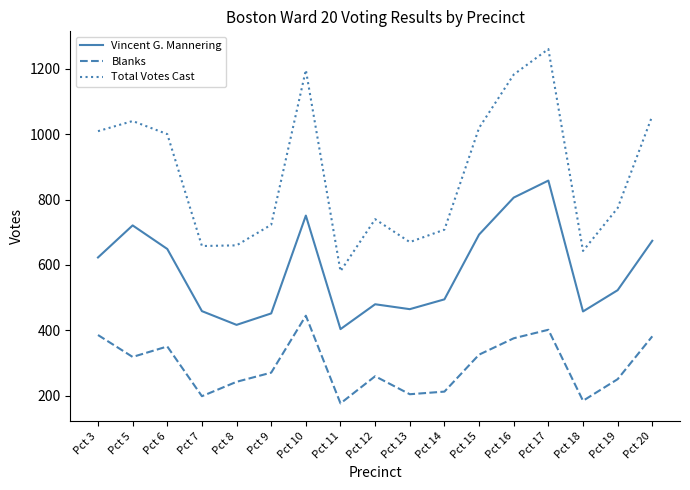

Rank the series by their maximum value, from lowest to highest.

Blanks, Vincent G. Mannering, Total Votes Cast